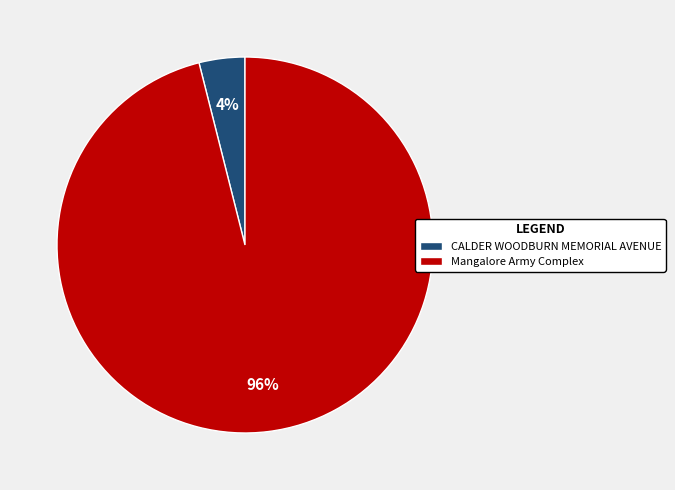

What is the largest slice in the pie chart?

Mangalore Army Complex